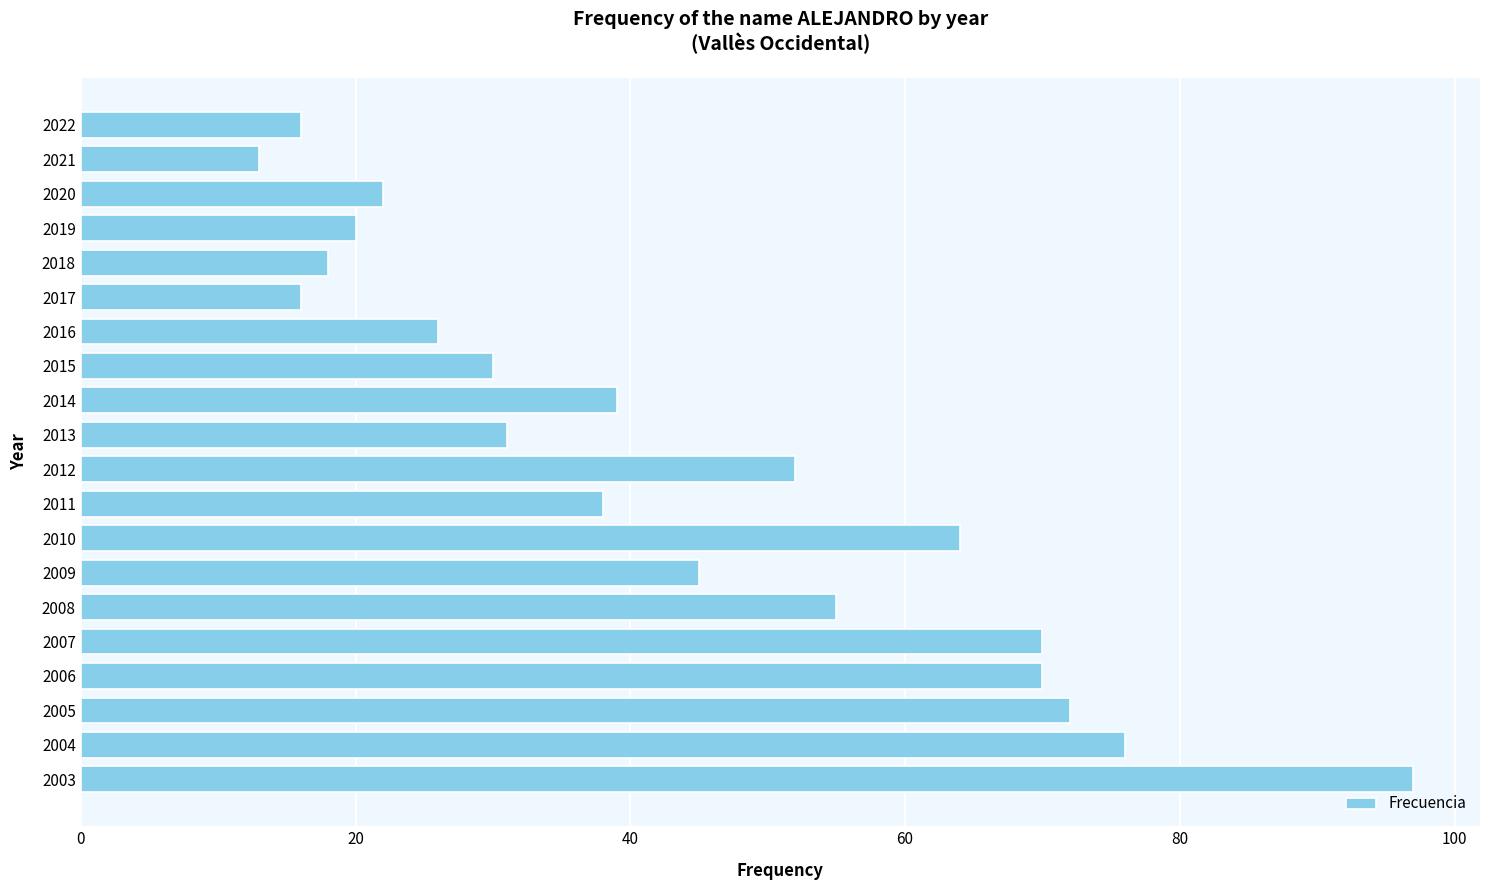

The value at 2015 is 30. True or false?

True